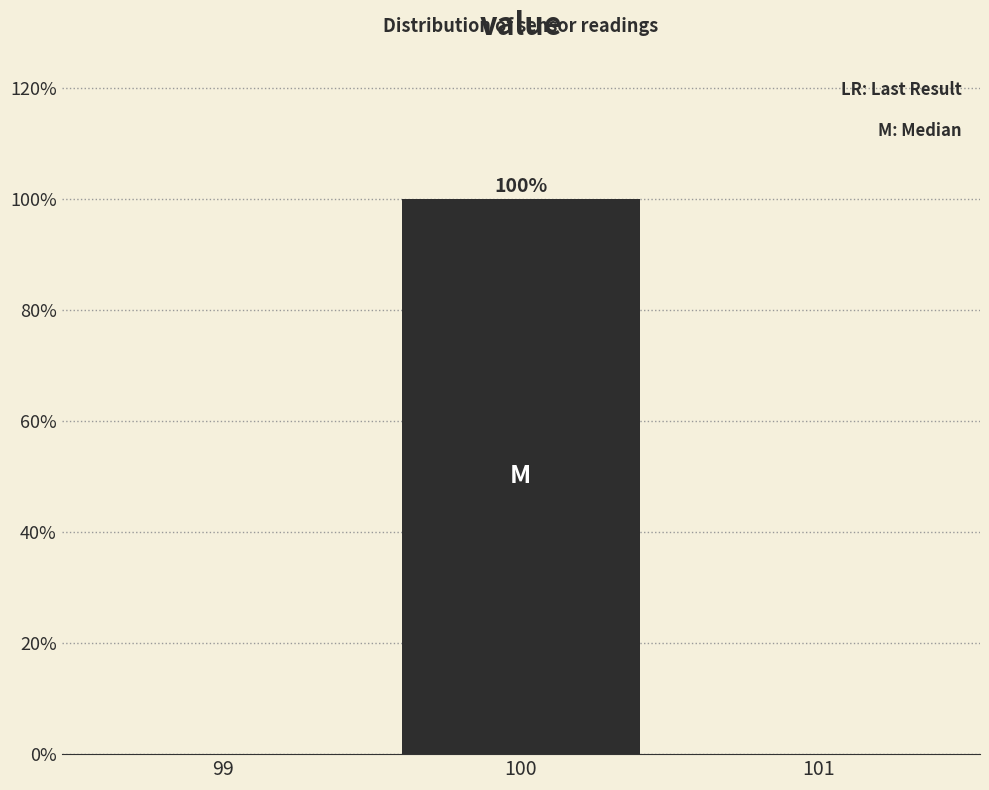

Which range on the x-axis has the tallest bar?

99.5 to 100.5